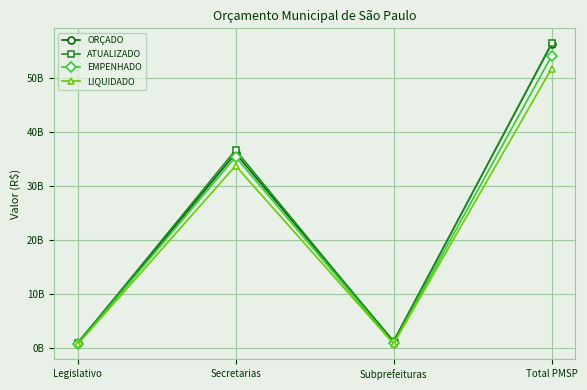

Is the value of EMPENHADO at Subprefeituras greater than the value of LIQUIDADO at Legislativo?

Yes